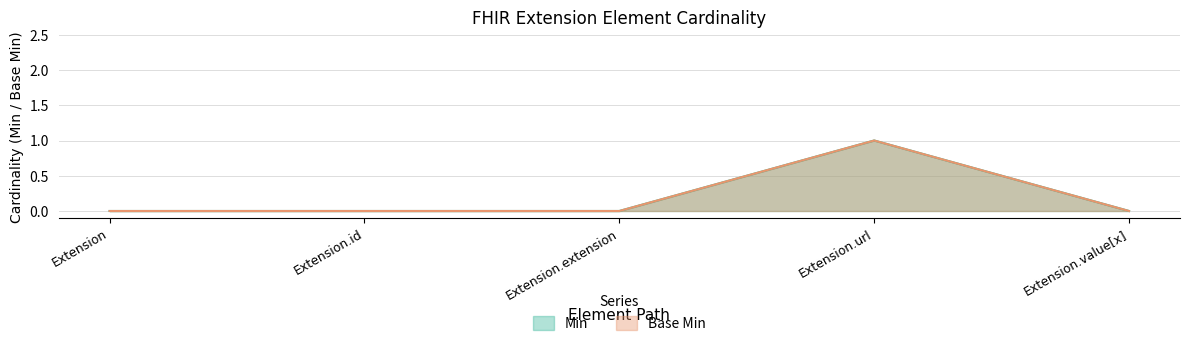

At which category is the sum across all series the highest?

Extension.url